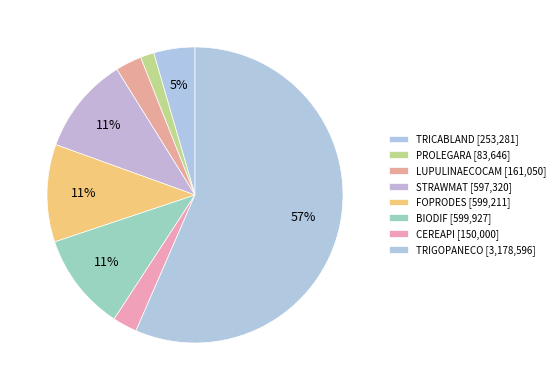

What is the total percentage of TRICABLAND and STRAWMAT?

15.1%